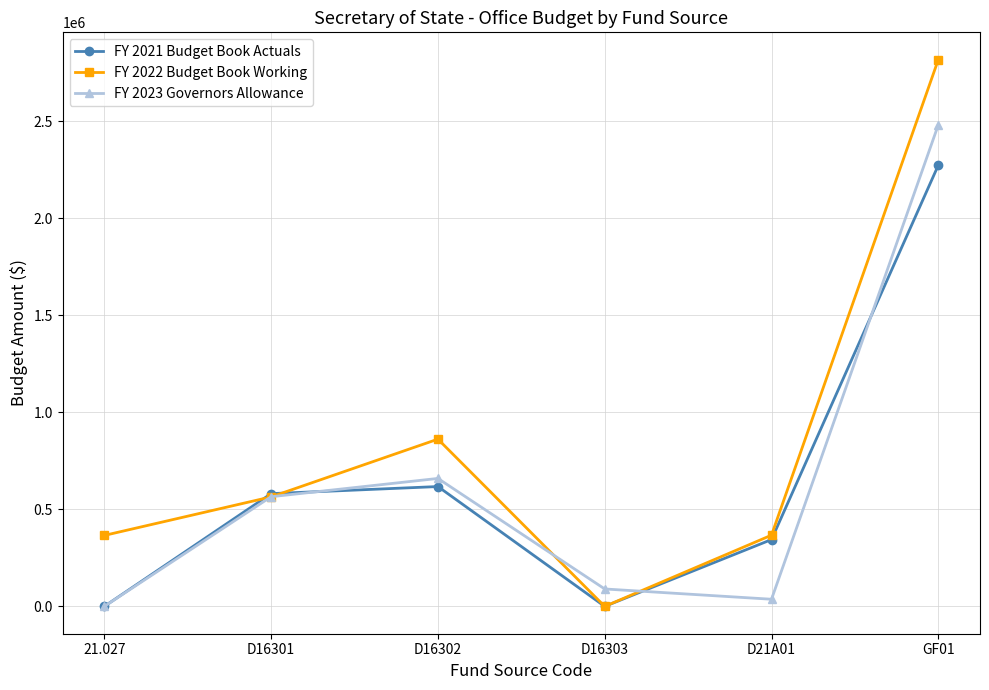

List the labels in order of FY 2023 Governors Allowance value, smallest first.

21.027, D21A01, D16303, D16301, D16302, GF01